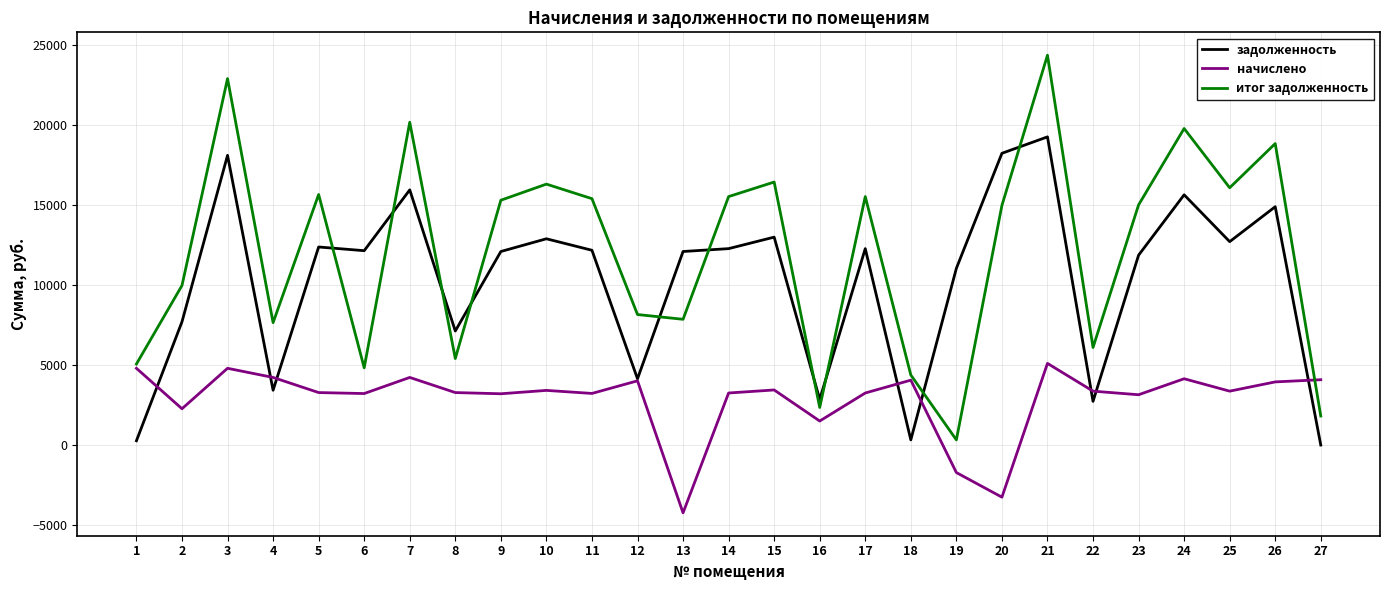

Count the number of categories in the chart.

27